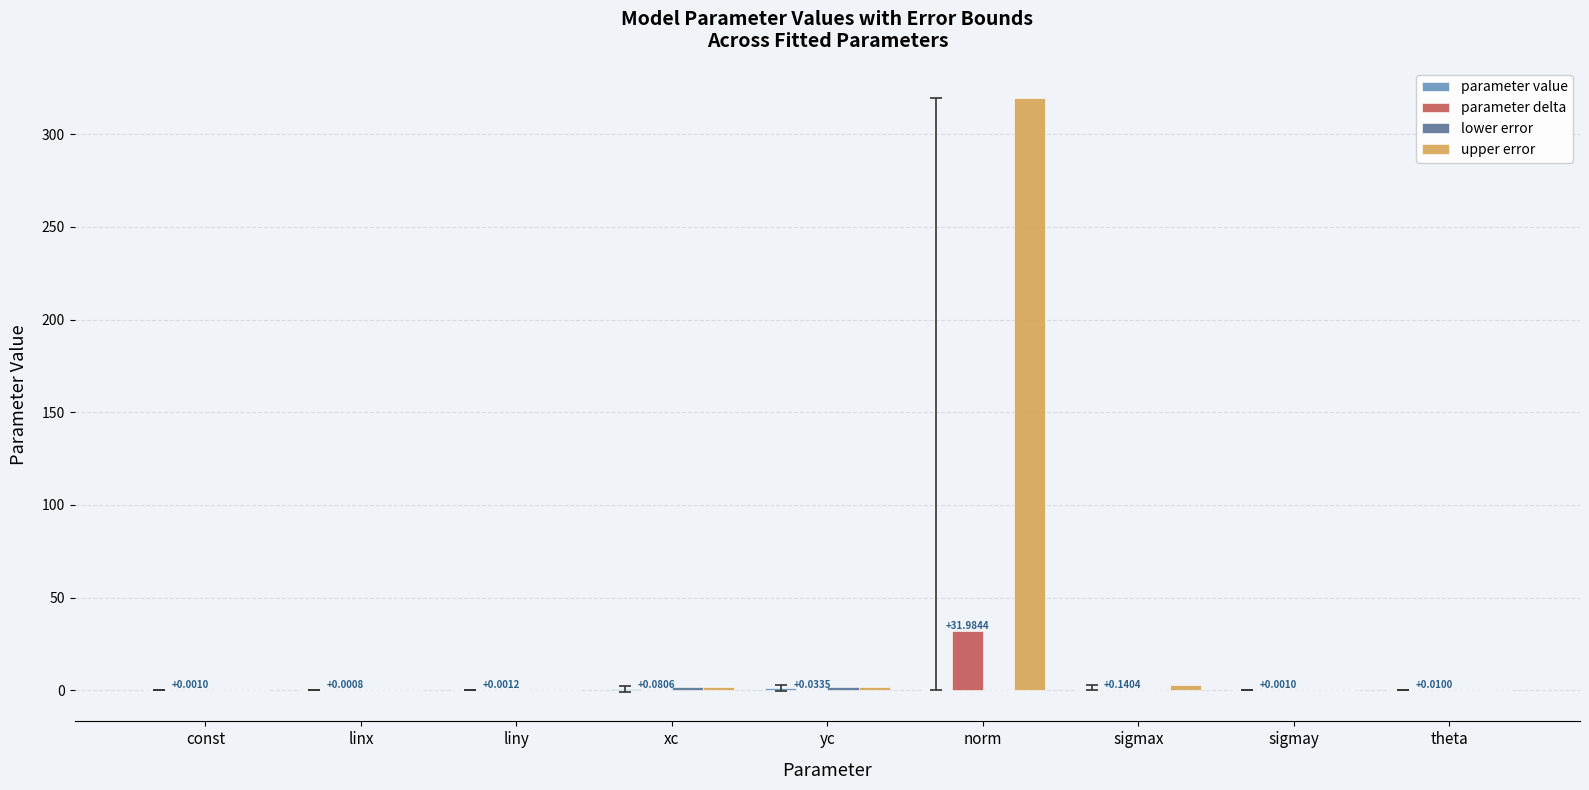

Which series has the largest total across all categories?

upper error